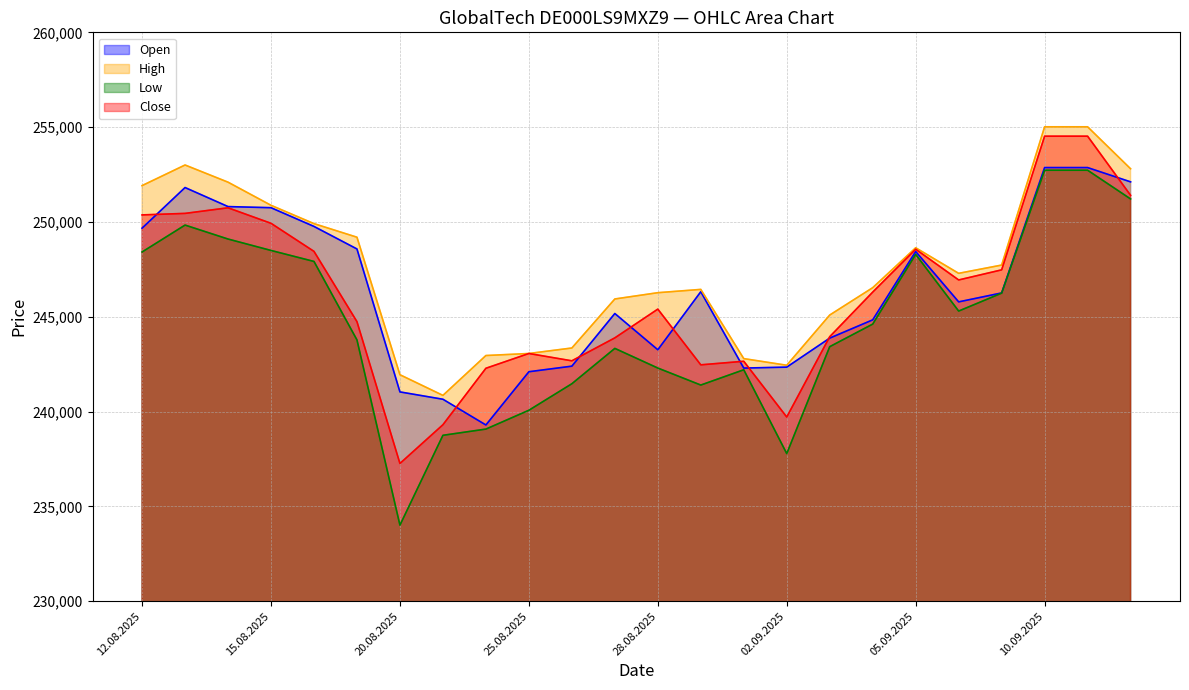

How many lines are shown in the chart?

4